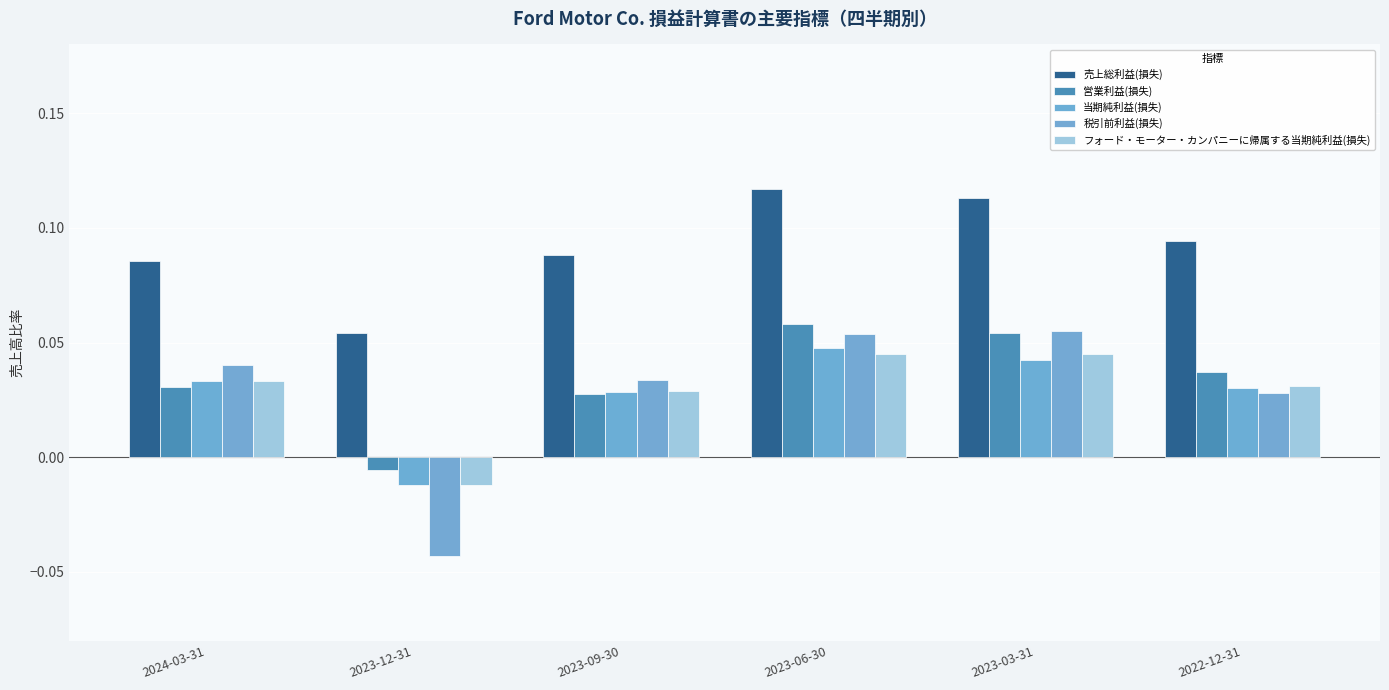

What is the label of the 2nd bar from the right?

2023-03-31